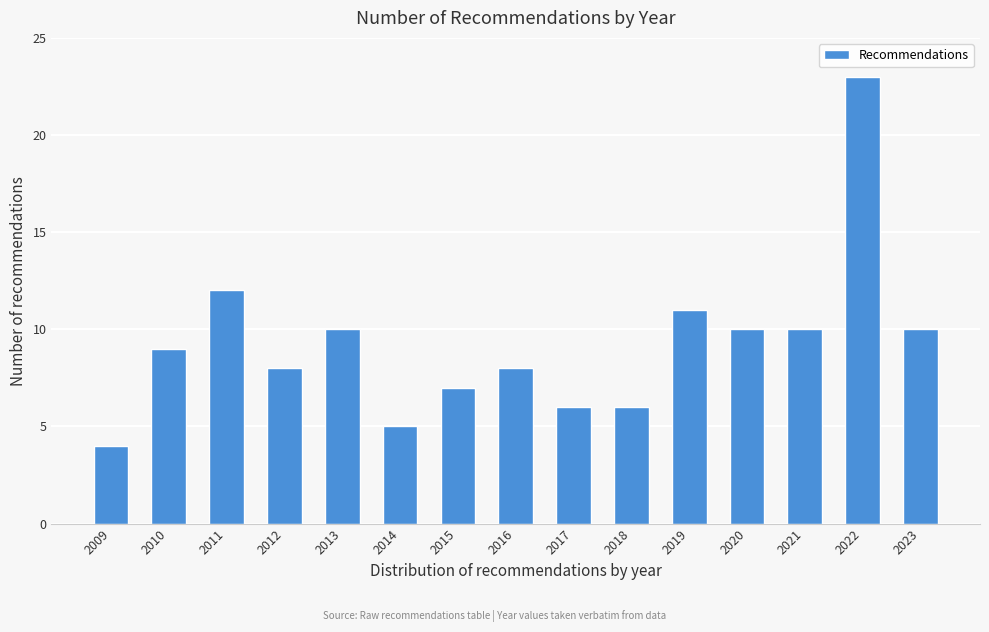

Reading left to right, what are all the values shown in this chart?

2009=4	2010=9	2011=12	2012=8	2013=10	2014=5	2015=7	2016=8	2017=6	2018=6	2019=11	2020=10	2021=10	2022=23	2023=10